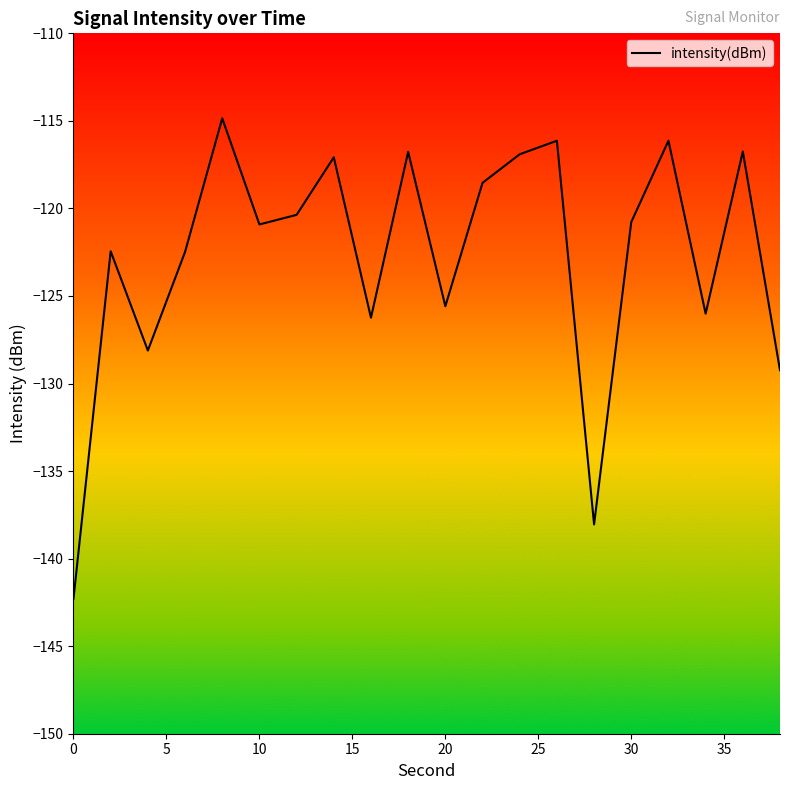

What is the minimum value shown in the chart?

-142.3